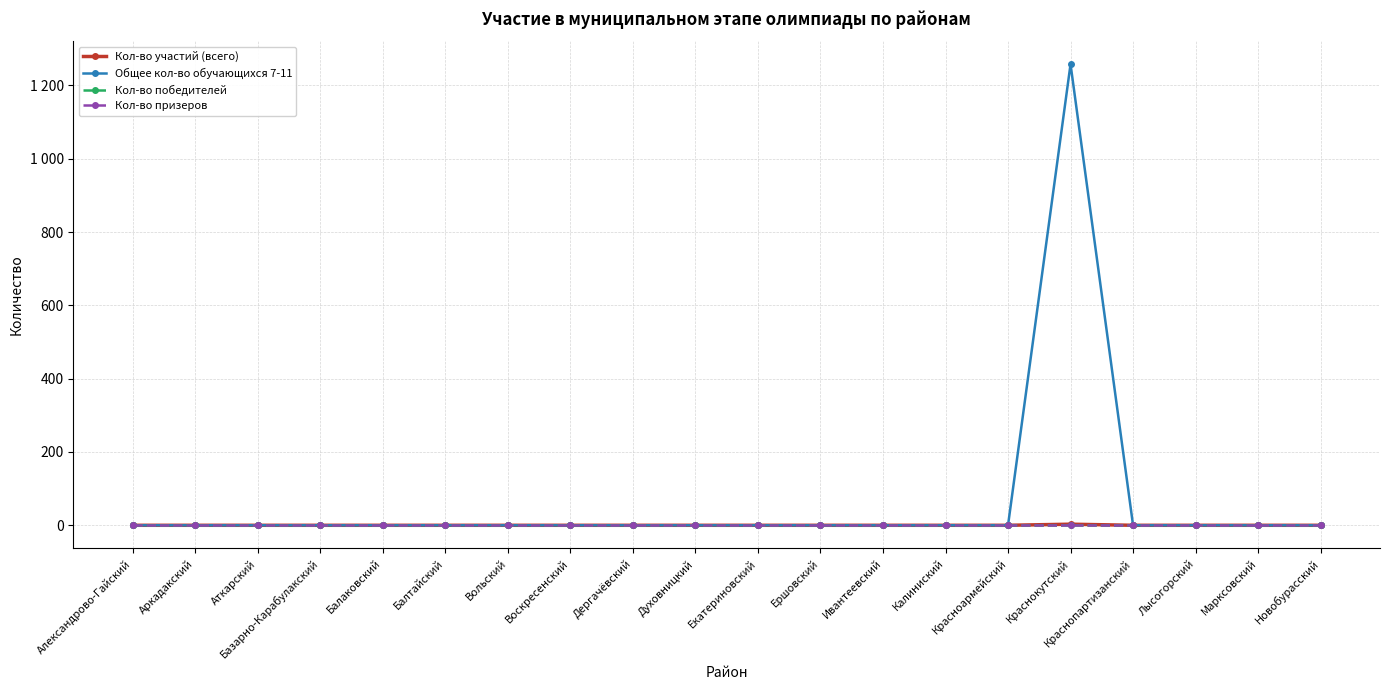

Is this an area chart (filled region under the line)?

No